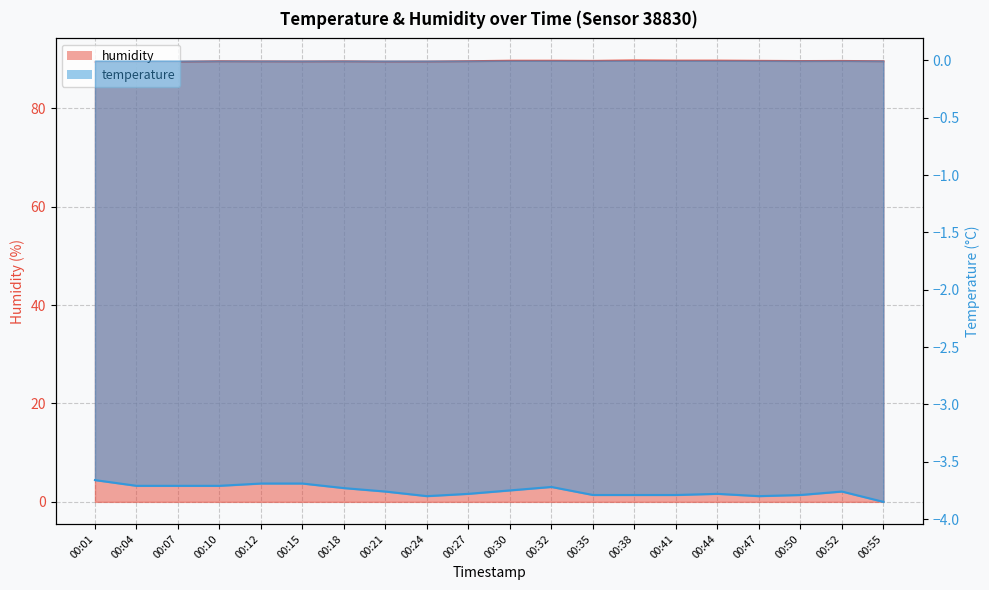

What is the highest value of the temperature series?

-3.7